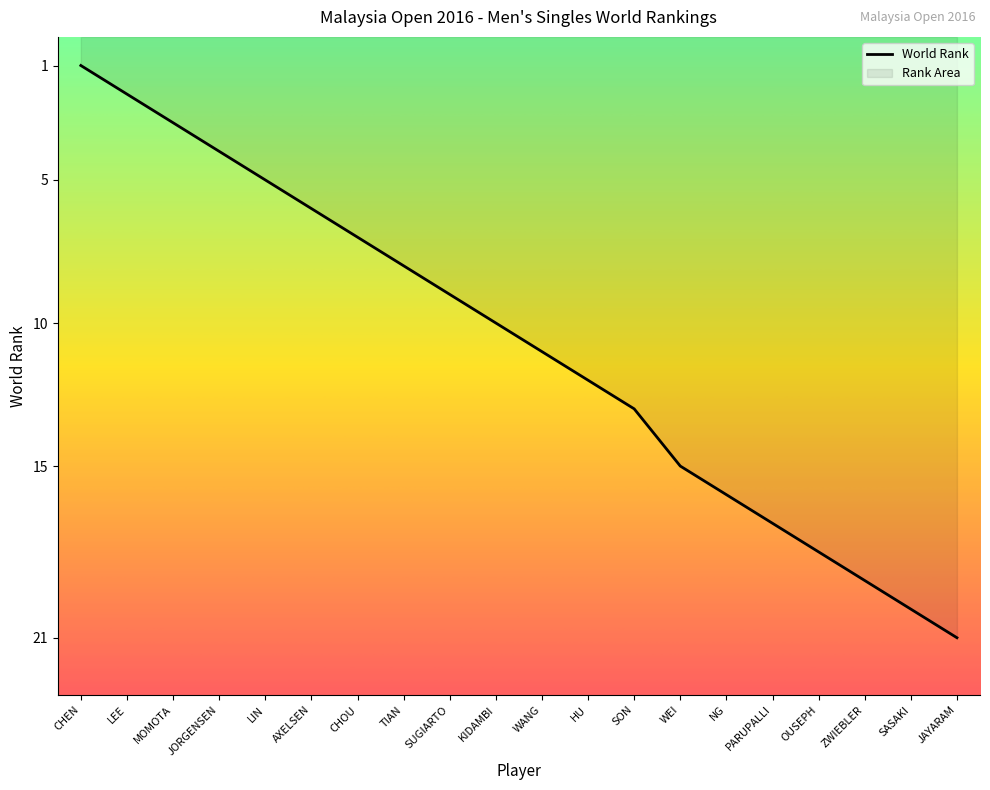

Is it true that the value at NG is 24?

False